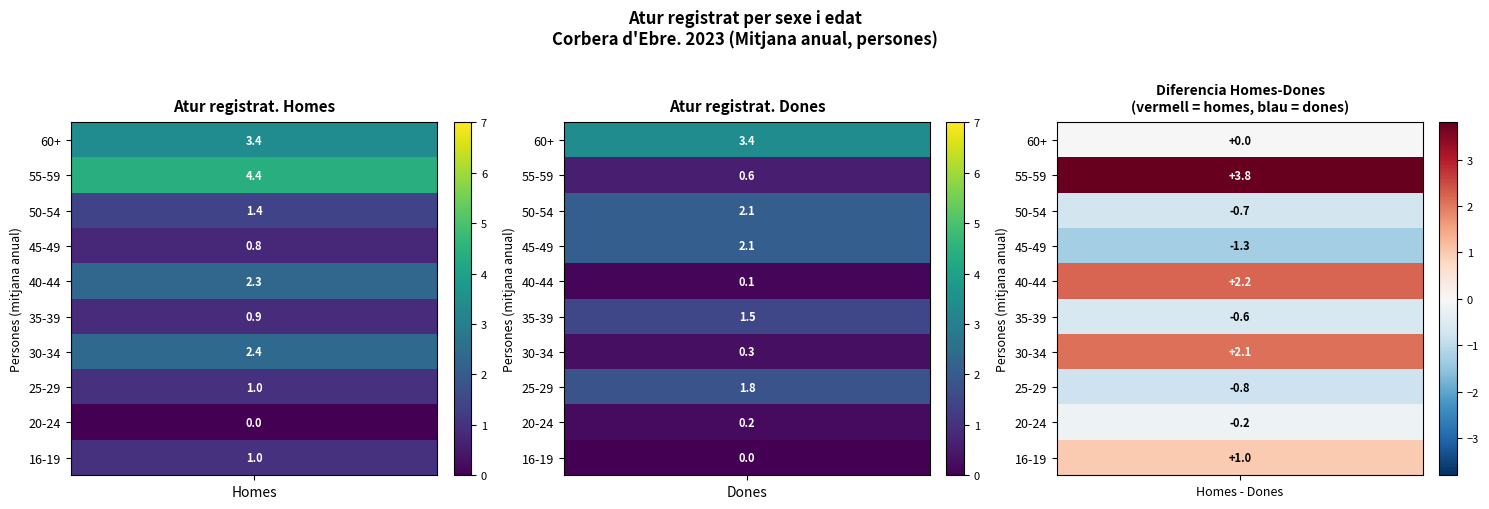

List the labels in order of Homes value, largest first.

De 55 a 59 anys, De 60 anys i més, De 30 a 34 anys, De 40 a 44 anys, De 50 a 54 anys, De 16 a 19 anys, De 25 a 29 anys, De 35 a 39 anys, De 45 a 49 anys, De 20 a 24 anys